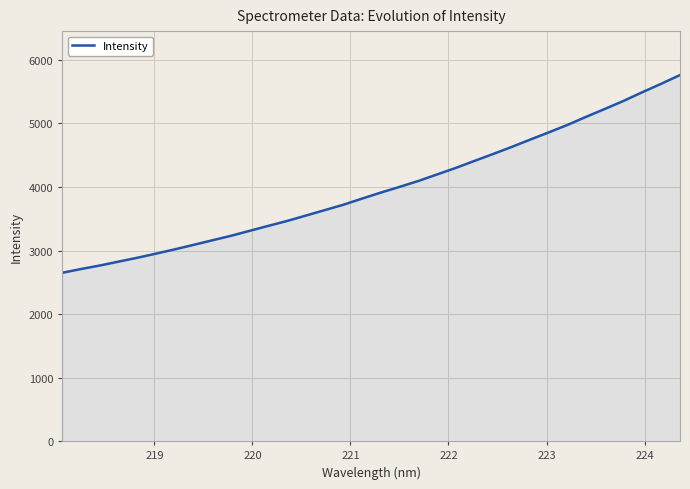

What is the difference between the maximum and minimum values?

3112.3